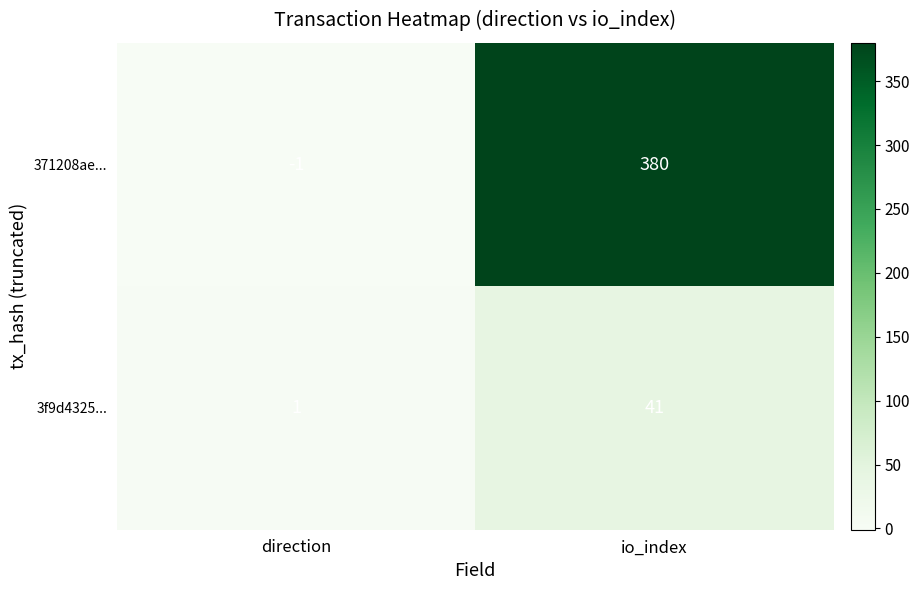

Reading right to left, extract all data points from this chart.

371208ae...: 380	-1
3f9d4325...: 41	1